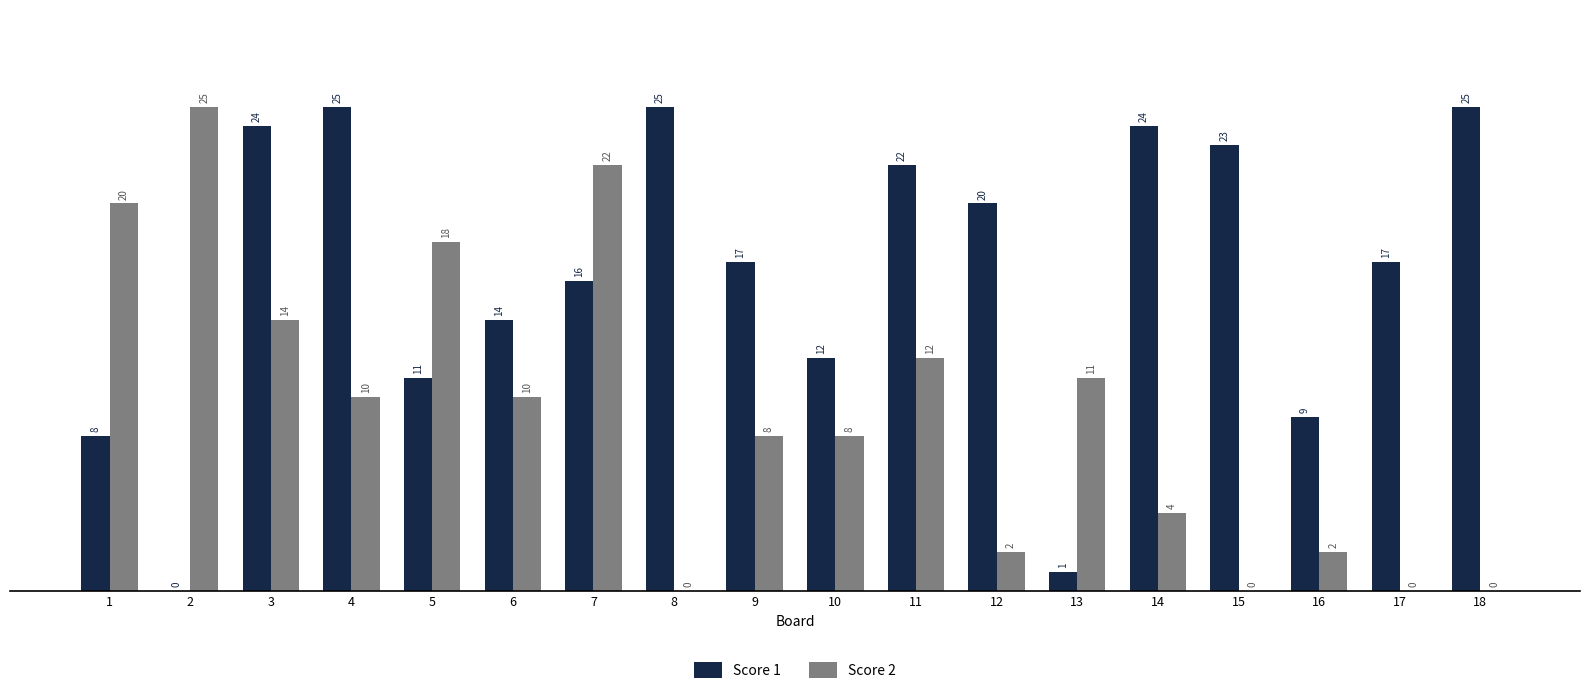

At which label is Score 2 closest to 12?

11